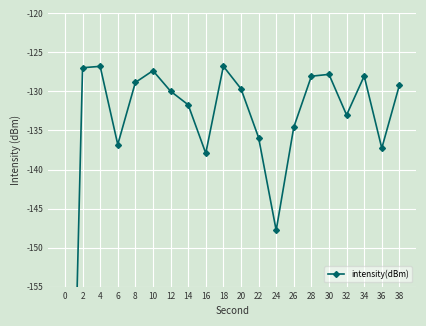

How many data points are above -129?

8